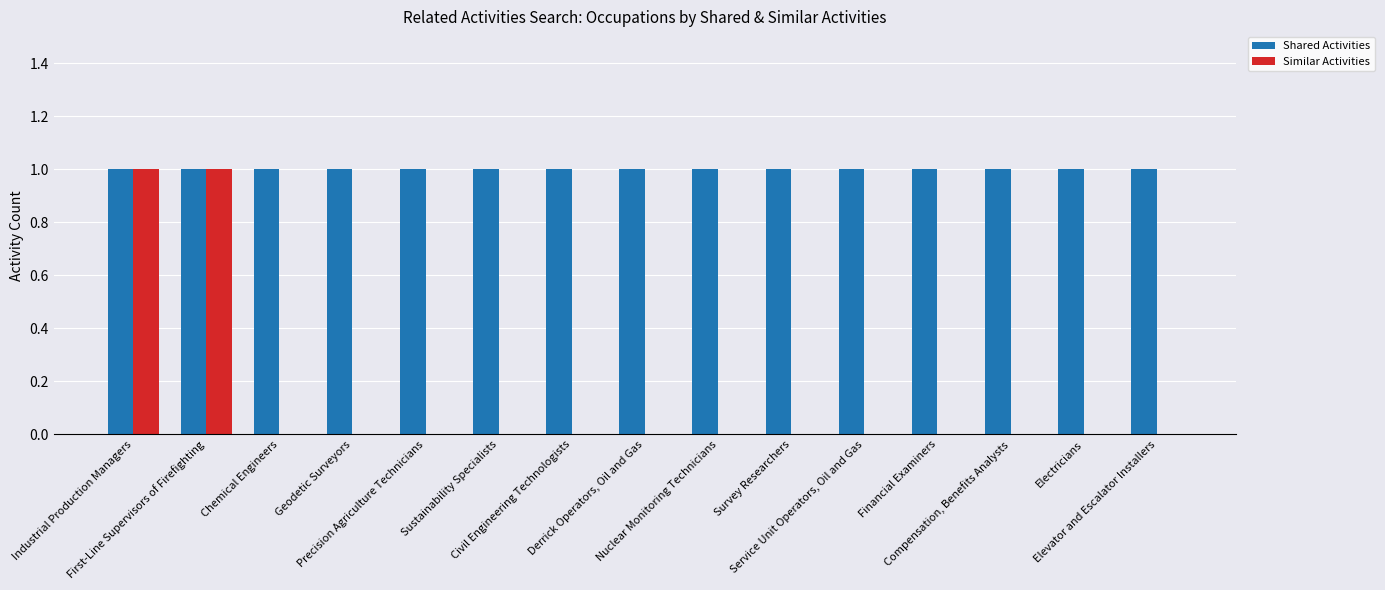

What is the sum of all Shared Activities values?

15